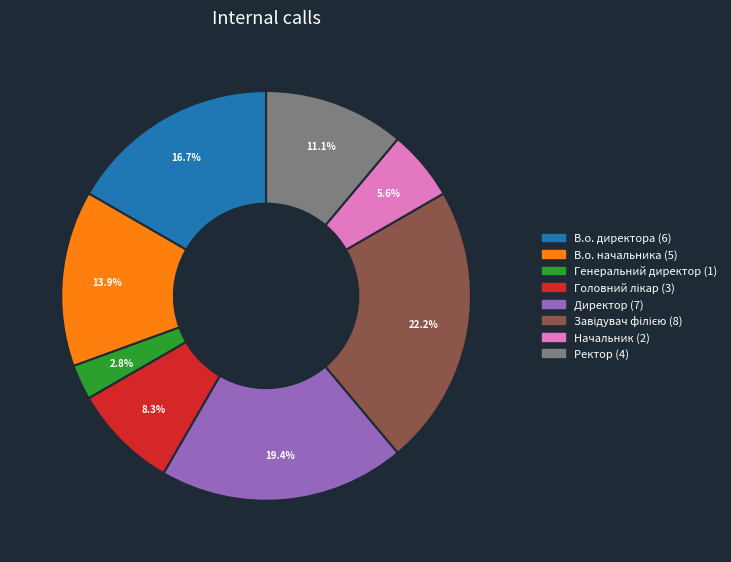

What percentage is NOT represented by Ректор?

88.9%